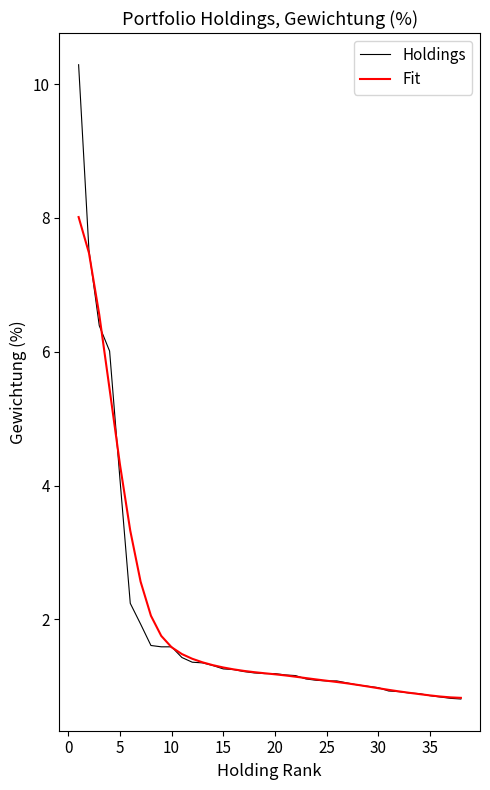

What is the difference between the maximum and minimum values in the Fit series?

7.2